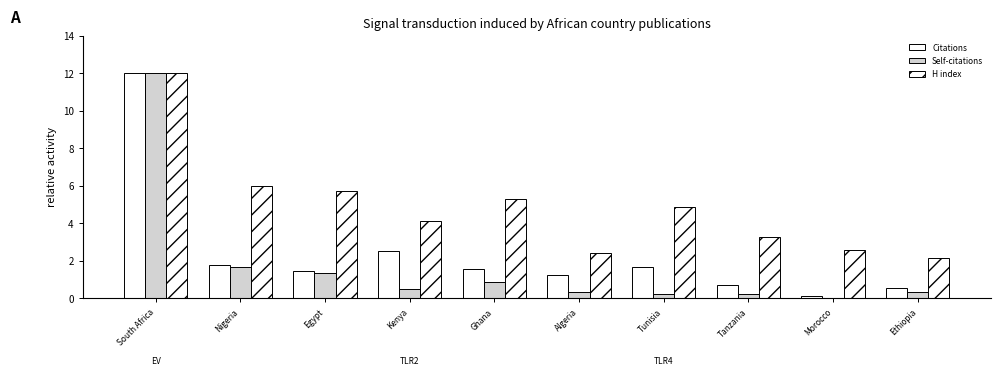

What position from the left is South Africa?

1